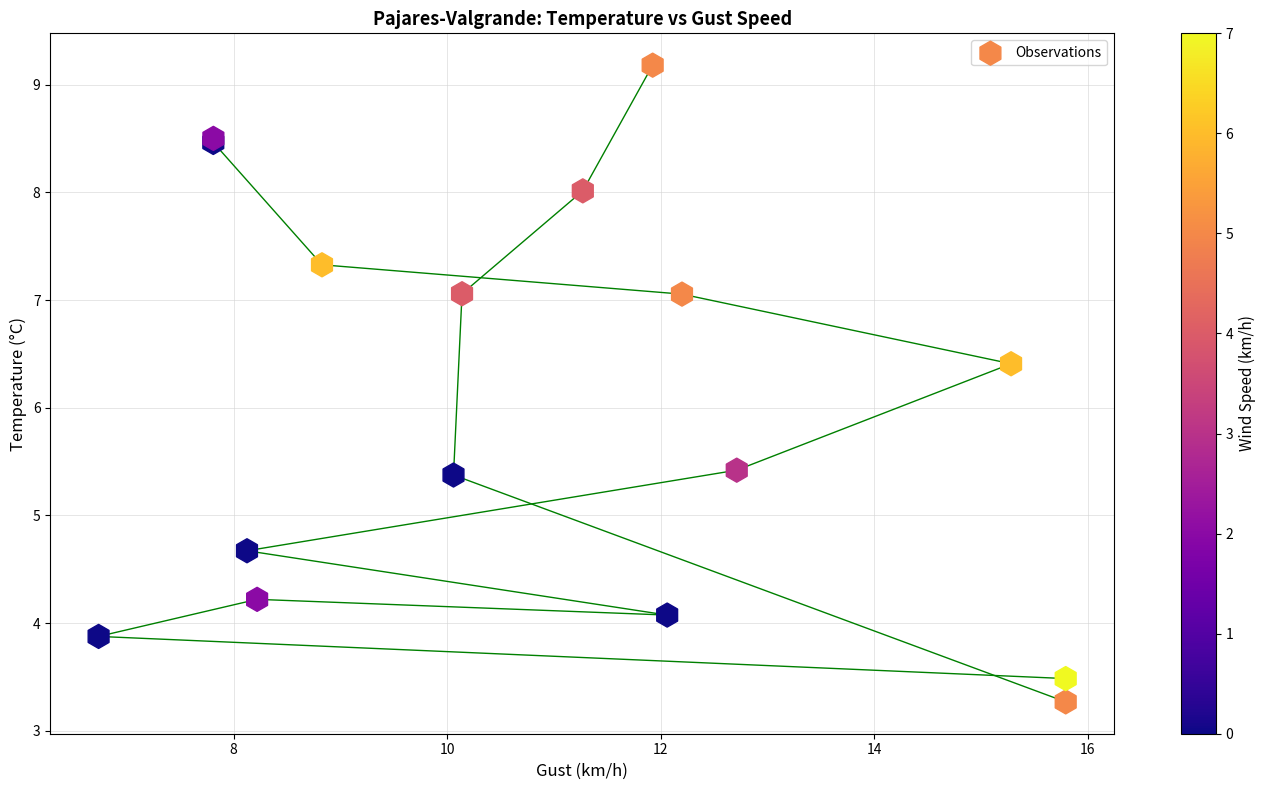

What Y value in the scatter plot is closest to 6?

6.4